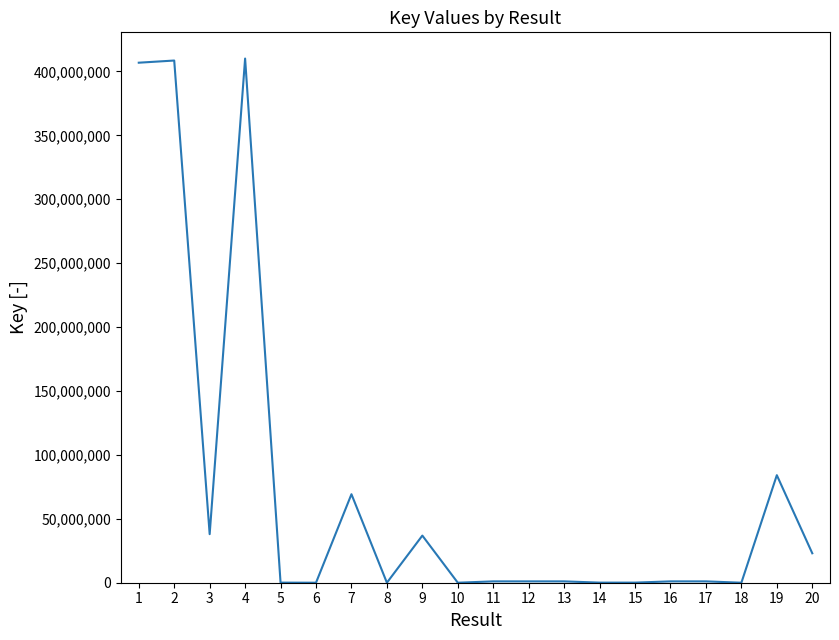

The value at 2 is 408552556. True or false?

True